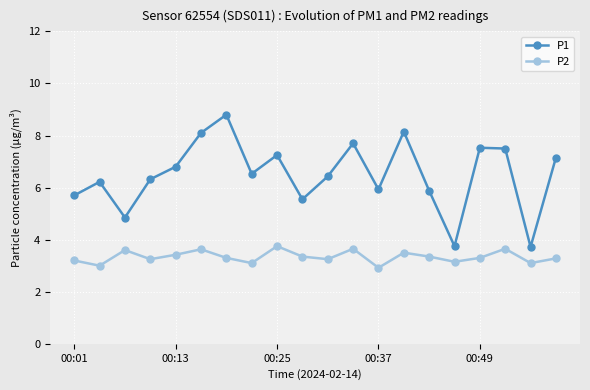

What is the difference between the maximum and minimum values in the P2 series?

0.8